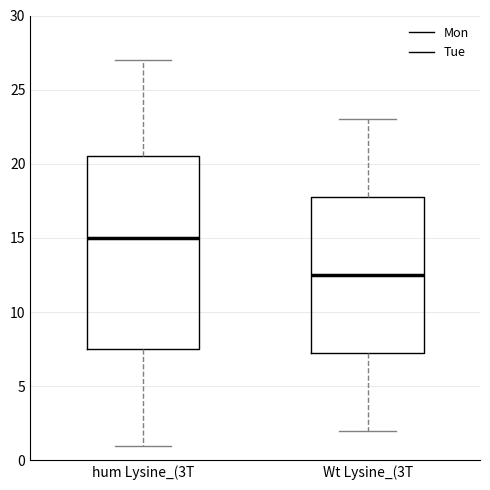

Reading left to right, read every box against the y-axis: the position of its median line, the range the box covers, and the ends of its whiskers. The values are not printed on the chart, so give them approximately, as read against the axis.

hum Lysine_(3T: median 15.0, box 7.5 to 20.5, whiskers 1.0 to 27.0
Wt Lysine_(3T: median 12.5, box 7.5 to 18.0, whiskers 2.0 to 23.0